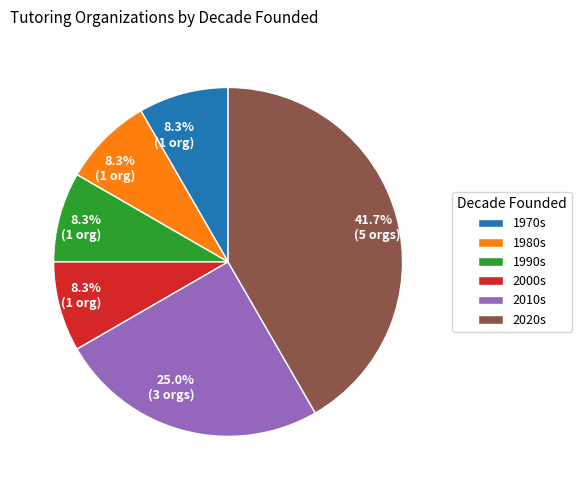

Does any single category account for the majority?

No